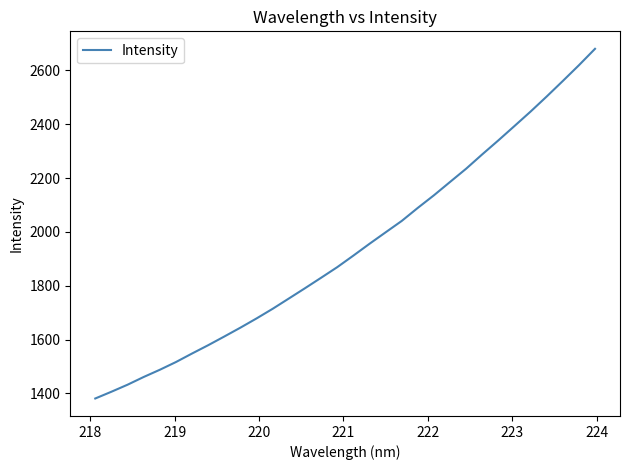

What is the average value?

1940.2